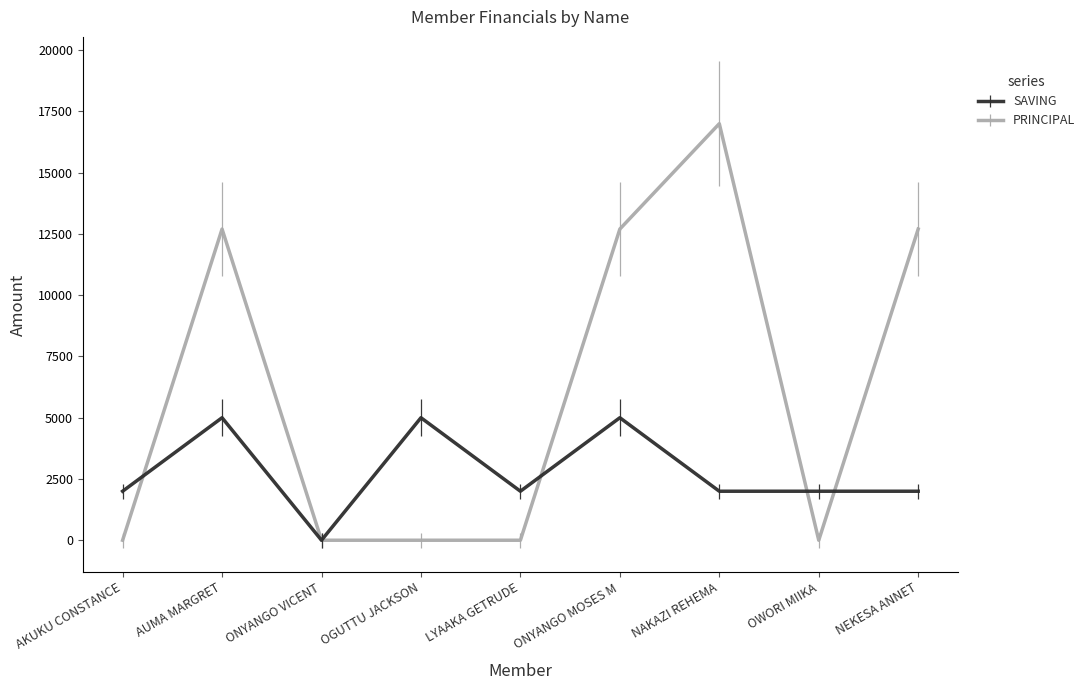

True or false: SAVING and PRINCIPAL intersect in this chart.

True